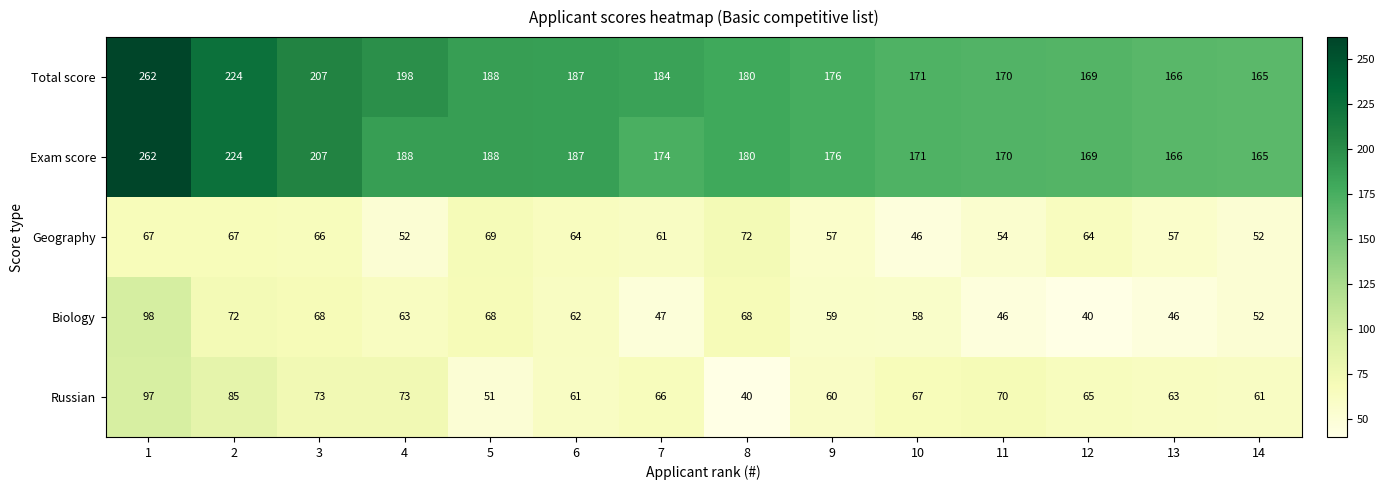

Is the value of Geography at 5 greater than the value of Exam score at 11?

No